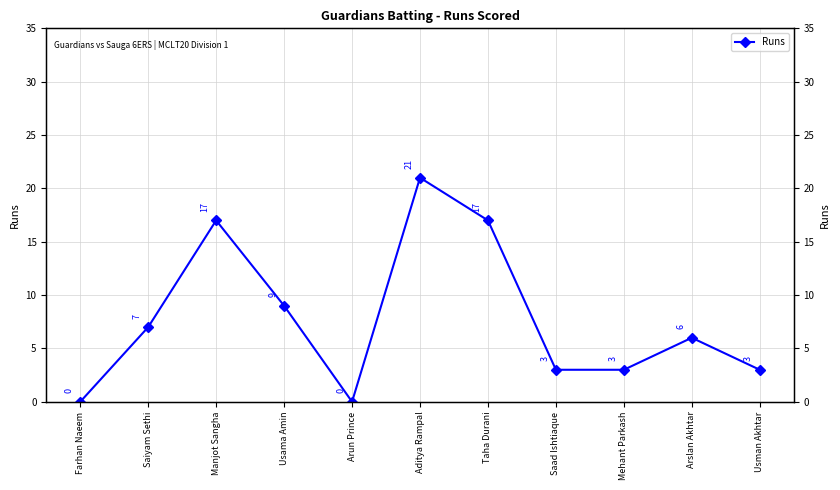

What is the label of the 4th point from the right?

Saad Ishtiaque